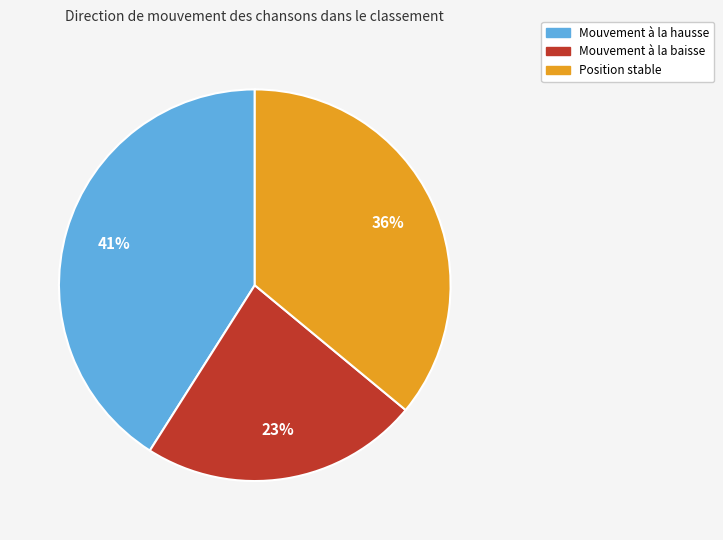

To the nearest percent, what is the difference between the largest and smallest slice percentages?

18%